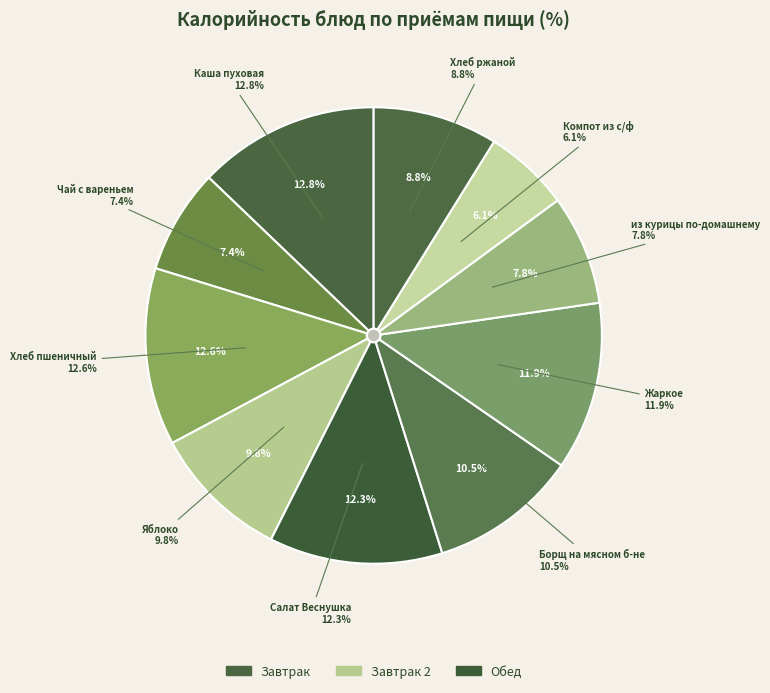

Which category has the smallest portion of the pie?

Компот из с/ф